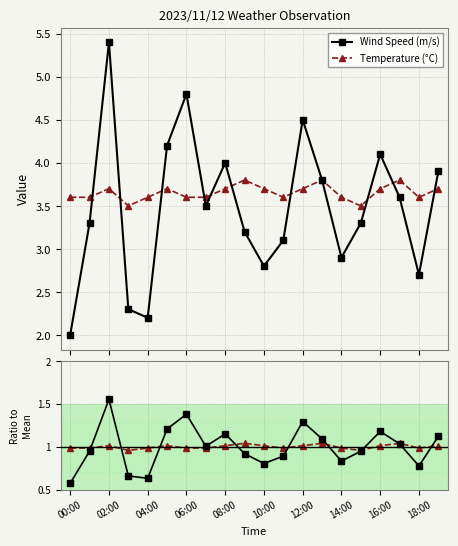

True or false: Wind Speed (m/s) has more than 2 interior local peaks.

True